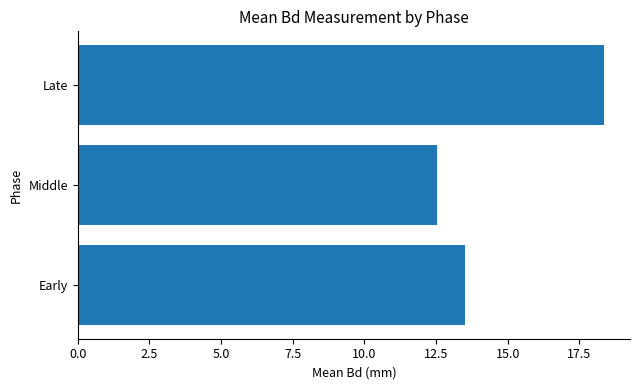

List the labels in order of value, largest first.

Late, Early, Middle